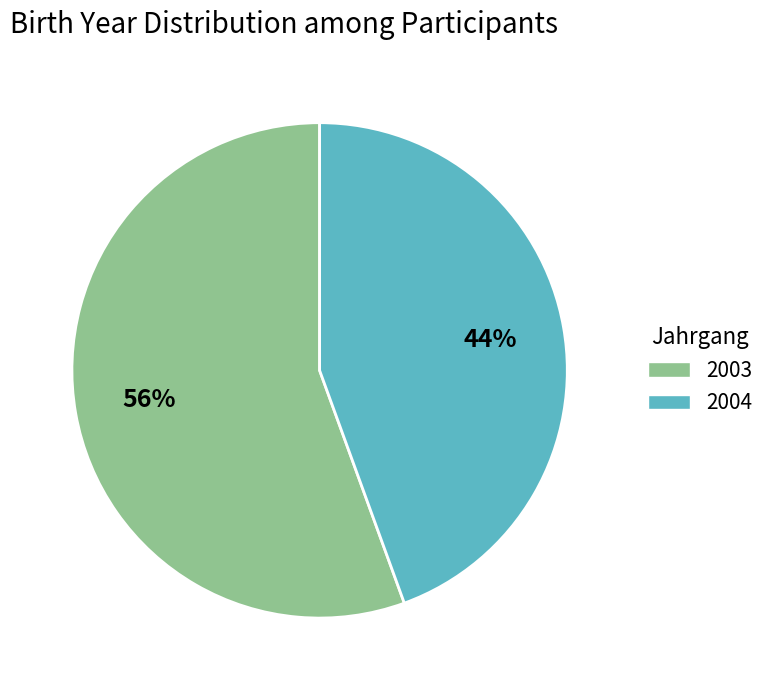

To the nearest percent, what is the combined percentage of 2004 and 2003?

100%